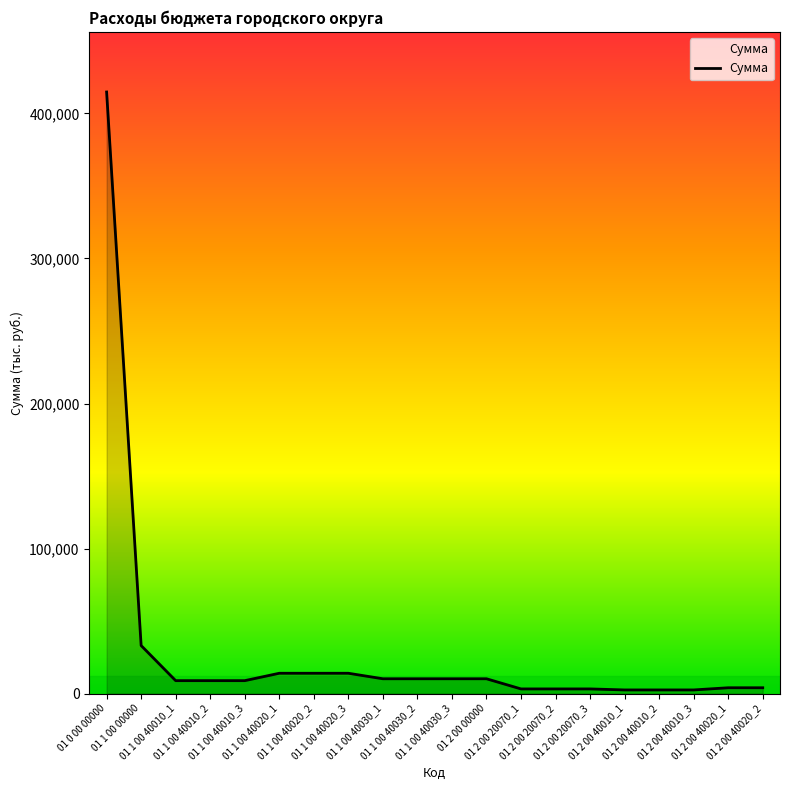

What is the maximum value shown in the chart?

414787